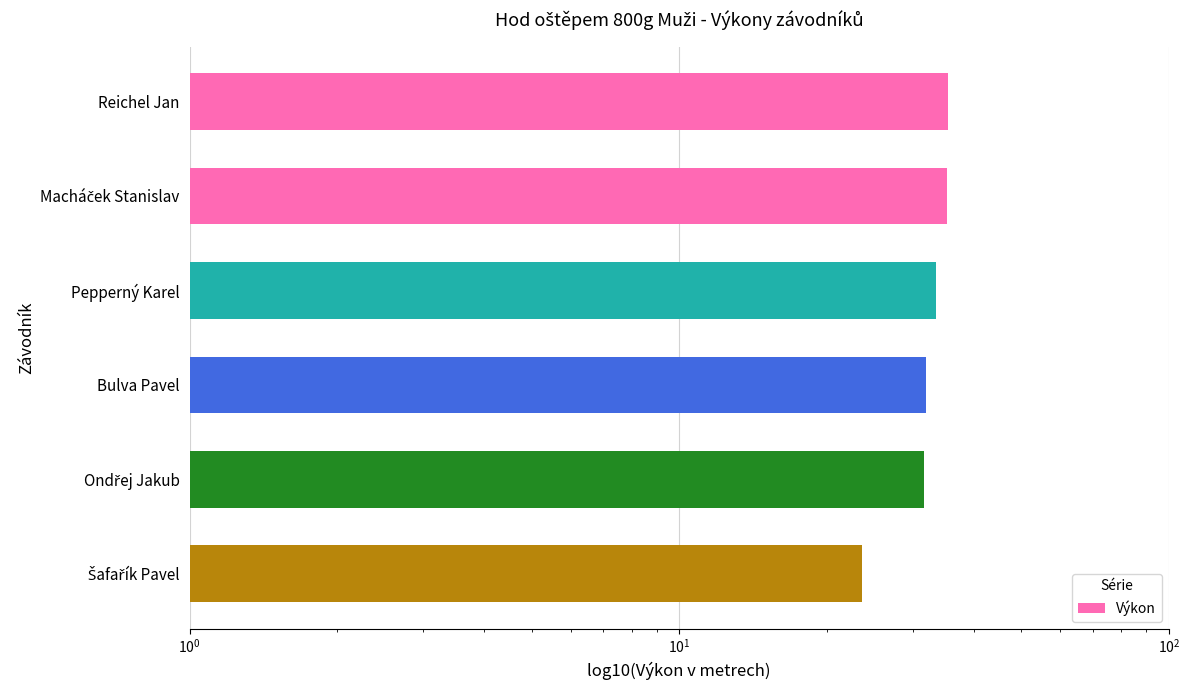

Is it true that the value at Šafařík Pavel is 23.6?

True